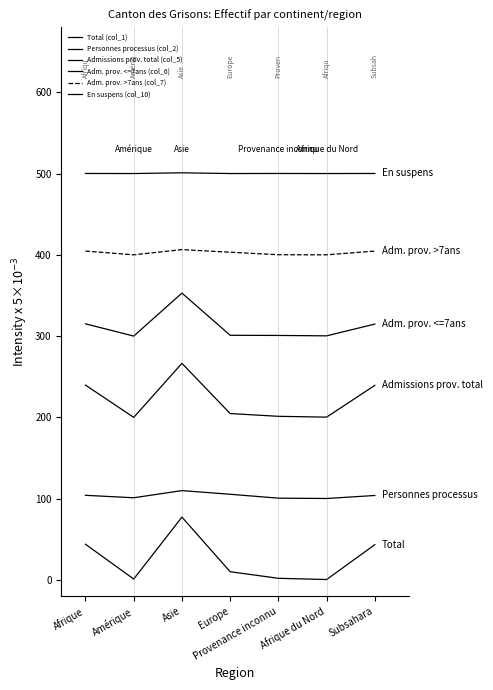

What is the difference between the second highest and second lowest values in the Personnes processus (col_2) series?

4.8